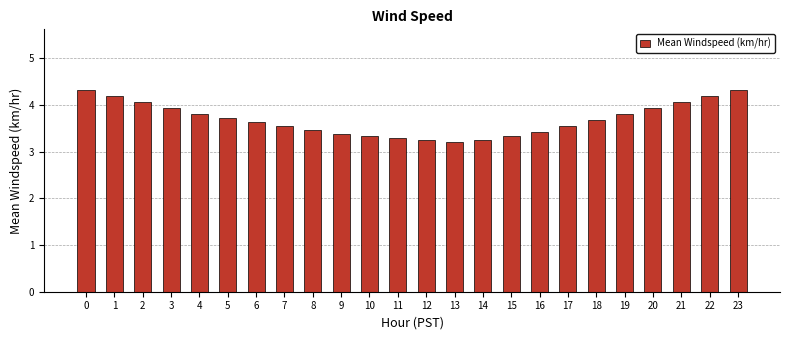

What is the value of the 15th bar from the left?

3.2